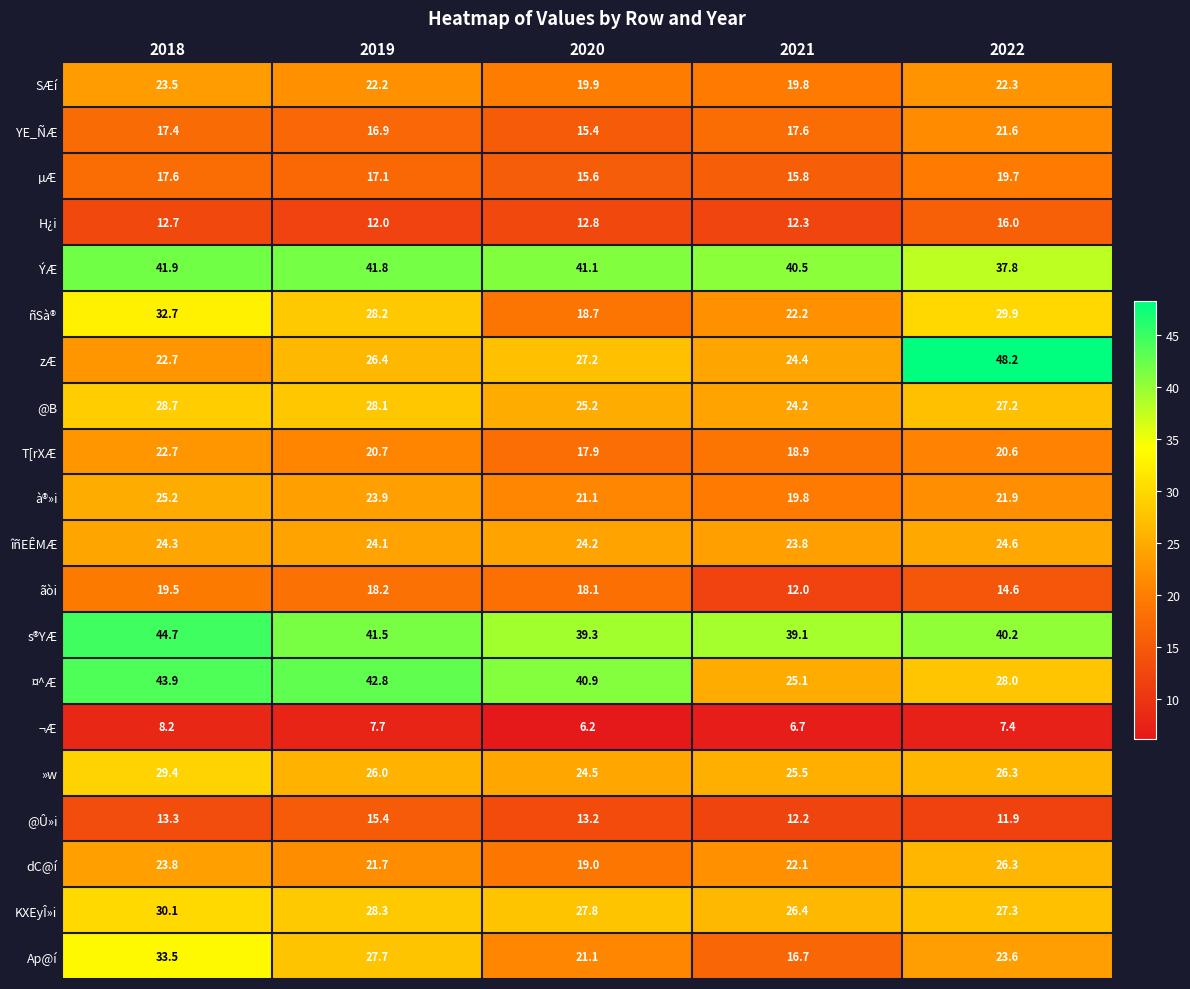

Which category has the highest value in the dC@í series?

2022